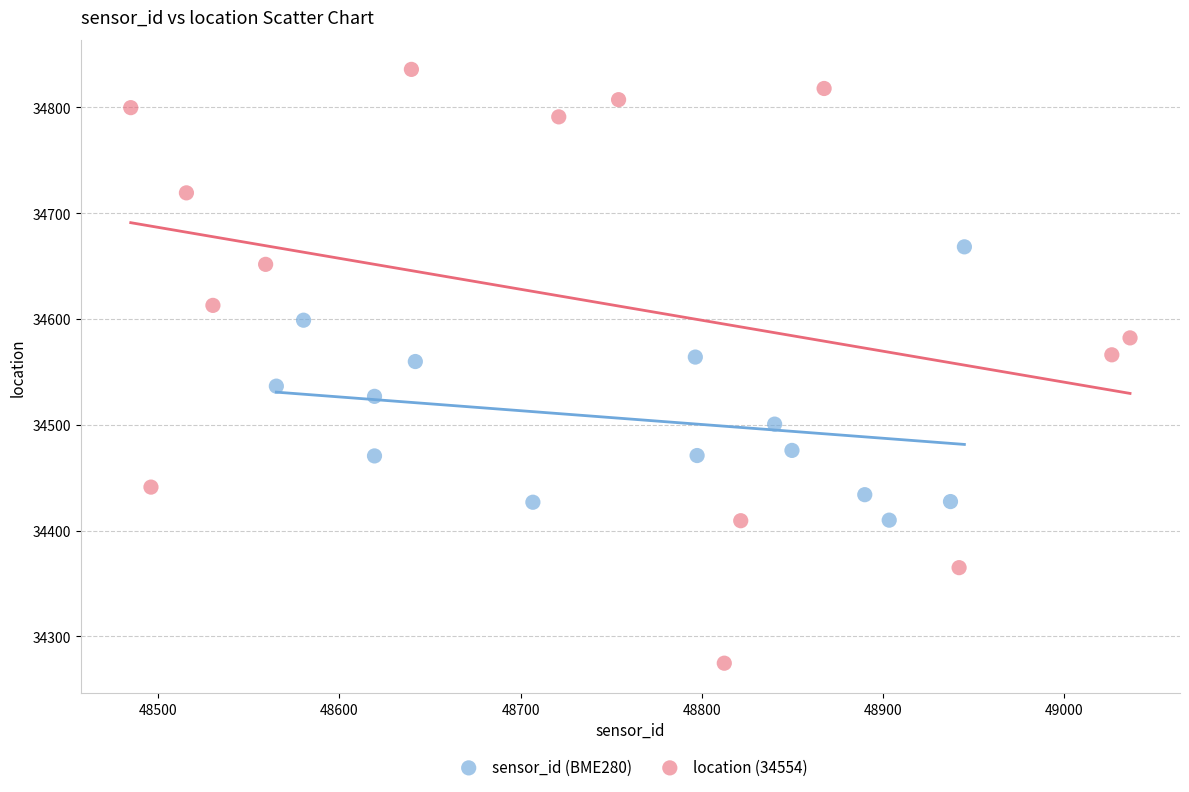

Which series has the largest Y range (max minus min)?

location (34554)